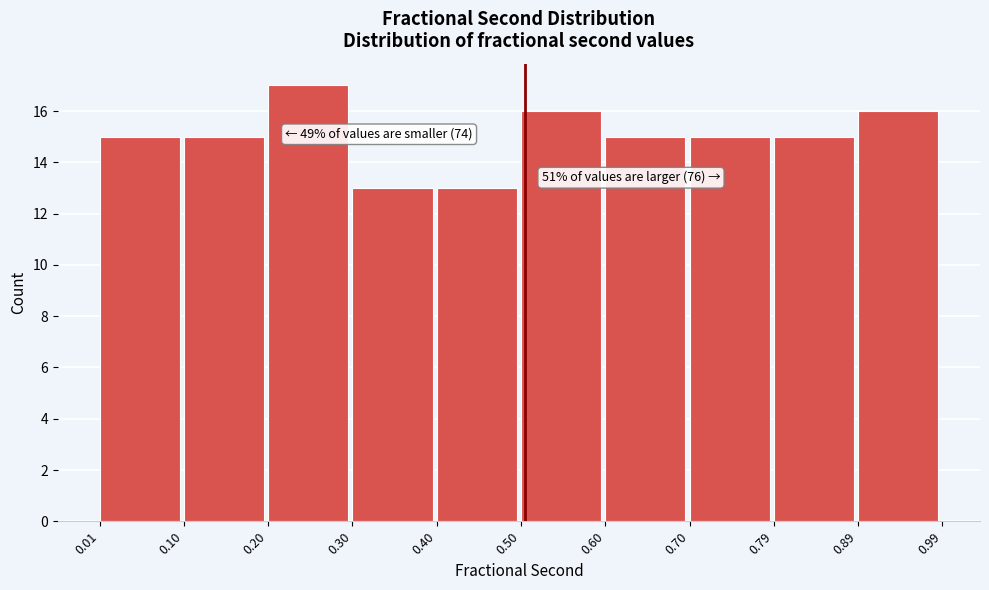

Over which range of the x-axis is the bar tallest?

0.20 to 0.30